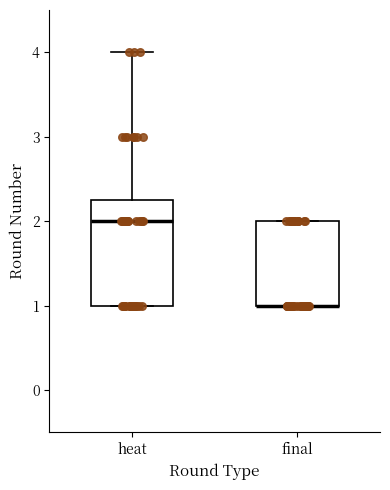

Reading left to right, transcribe this box plot: for each box, give where its median line is, the range the box spans, and where its two whiskers end, as read against the y-axis. The values are not printed on the chart, so give them approximately, as read against the axis.

heat: median 2.0, box 1.0 to 2.3, whiskers 1.0 to 4.0
final: median 1.0 (drawn on the box's lower edge), box 1.0 to 2.0, whiskers 1.0 to 2.0